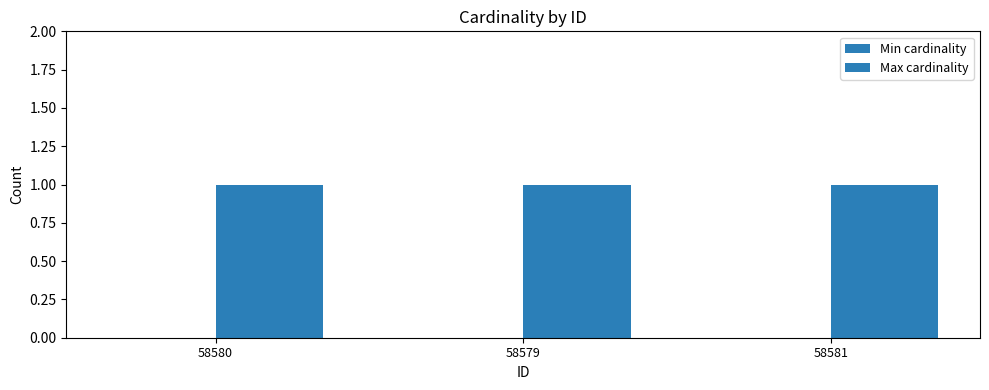

At which category is the sum across all series the highest?

58580